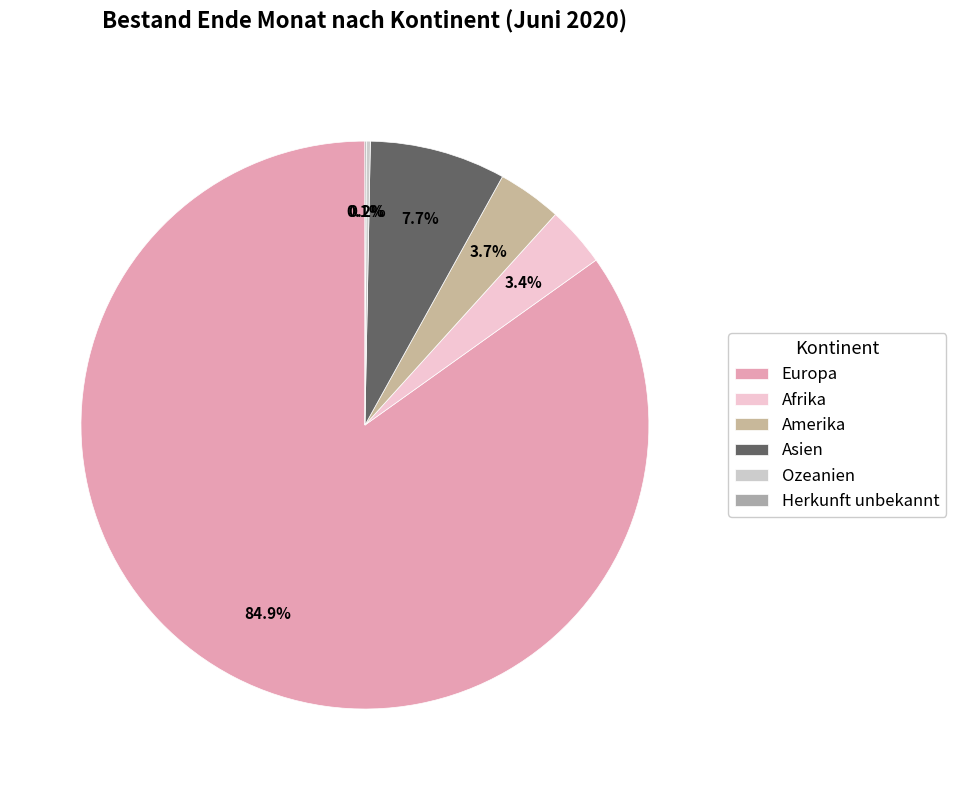

To the nearest percent, what is the average slice percentage?

17%